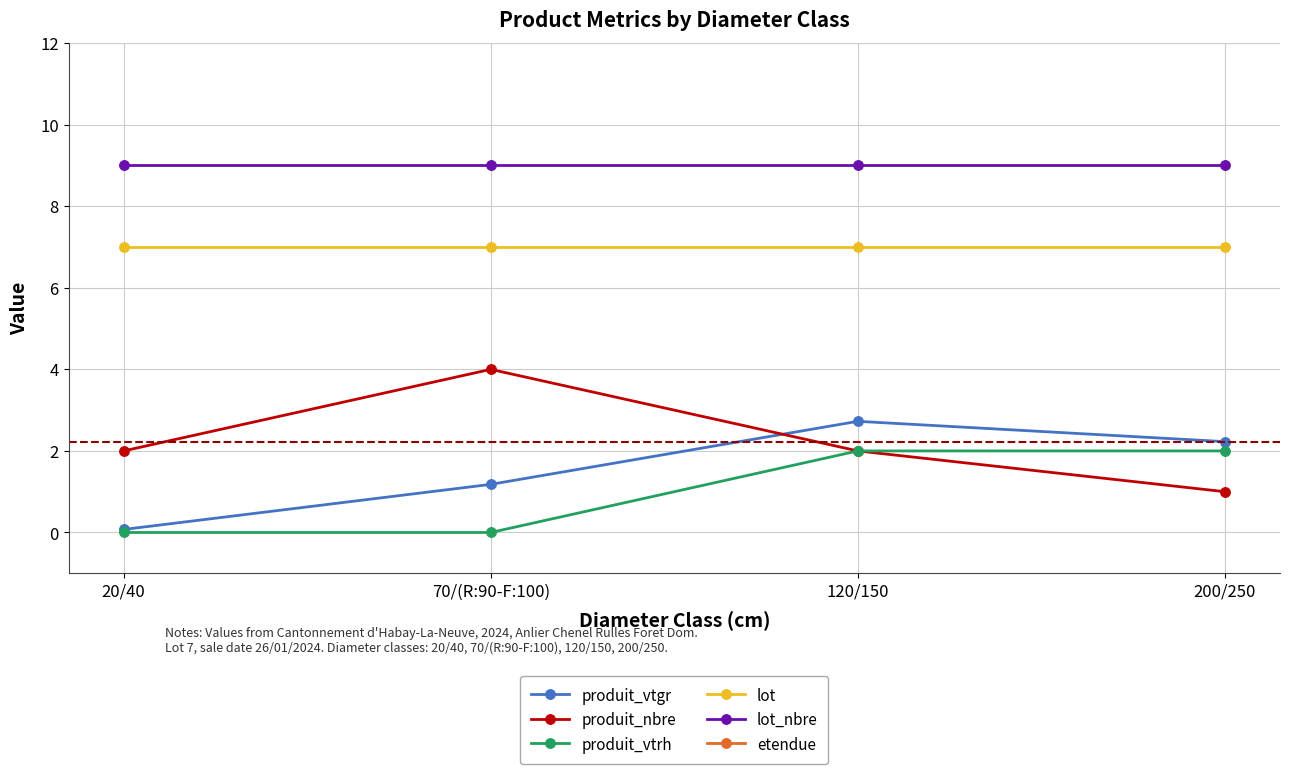

Reading right to left, list all the values displayed in this chart.

produit_vtgr: 2.2	2.7	1.2	0.1
produit_nbre: 1.0	2.0	4.0	2.0
produit_vtrh: 2.0	2.0	0.0	0.0
lot: 7.0	7.0	7.0	7.0
lot_nbre: 9.0	9.0	9.0	9.0
etendue: 90.6	90.6	90.6	90.6